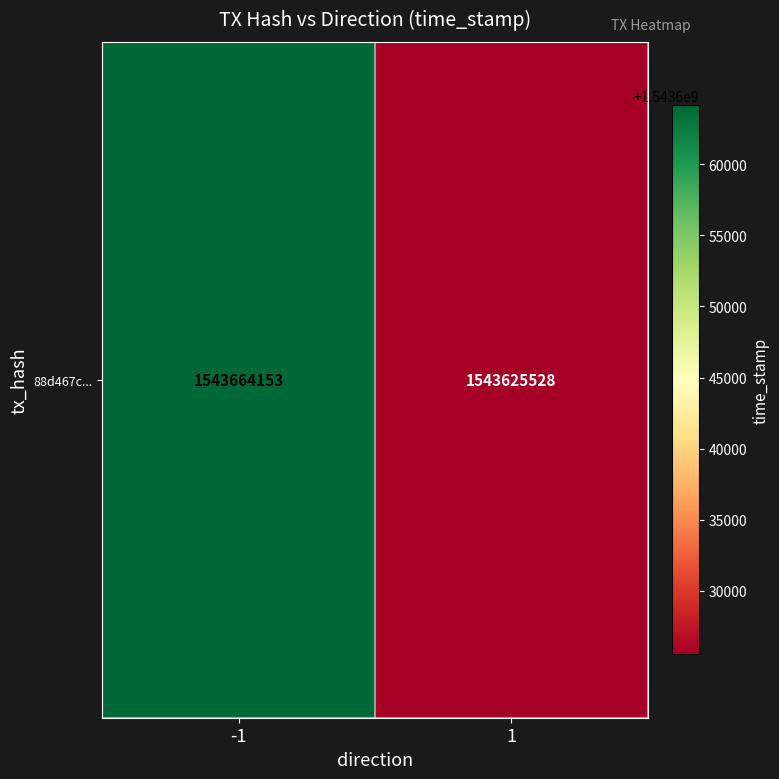

What is the minimum value shown in the chart?

1543625528